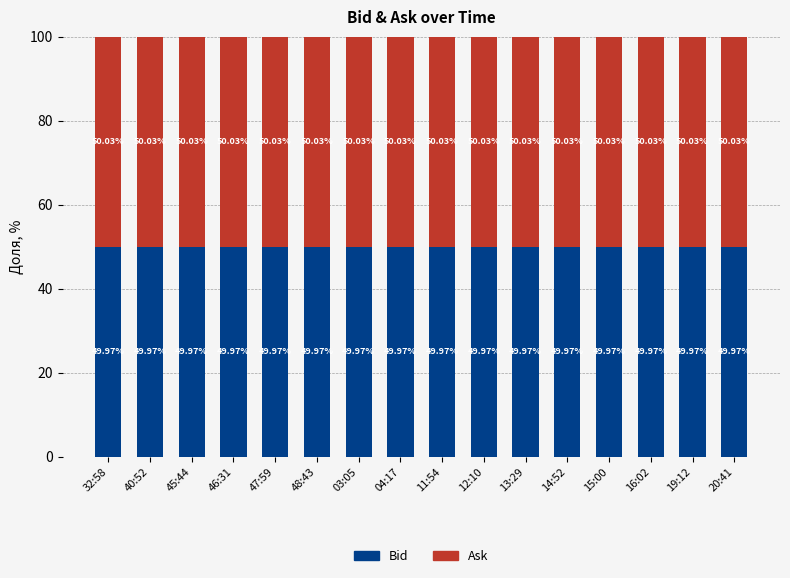

What is the sum of the Bid values at 20:41 and 40:52?

99.9